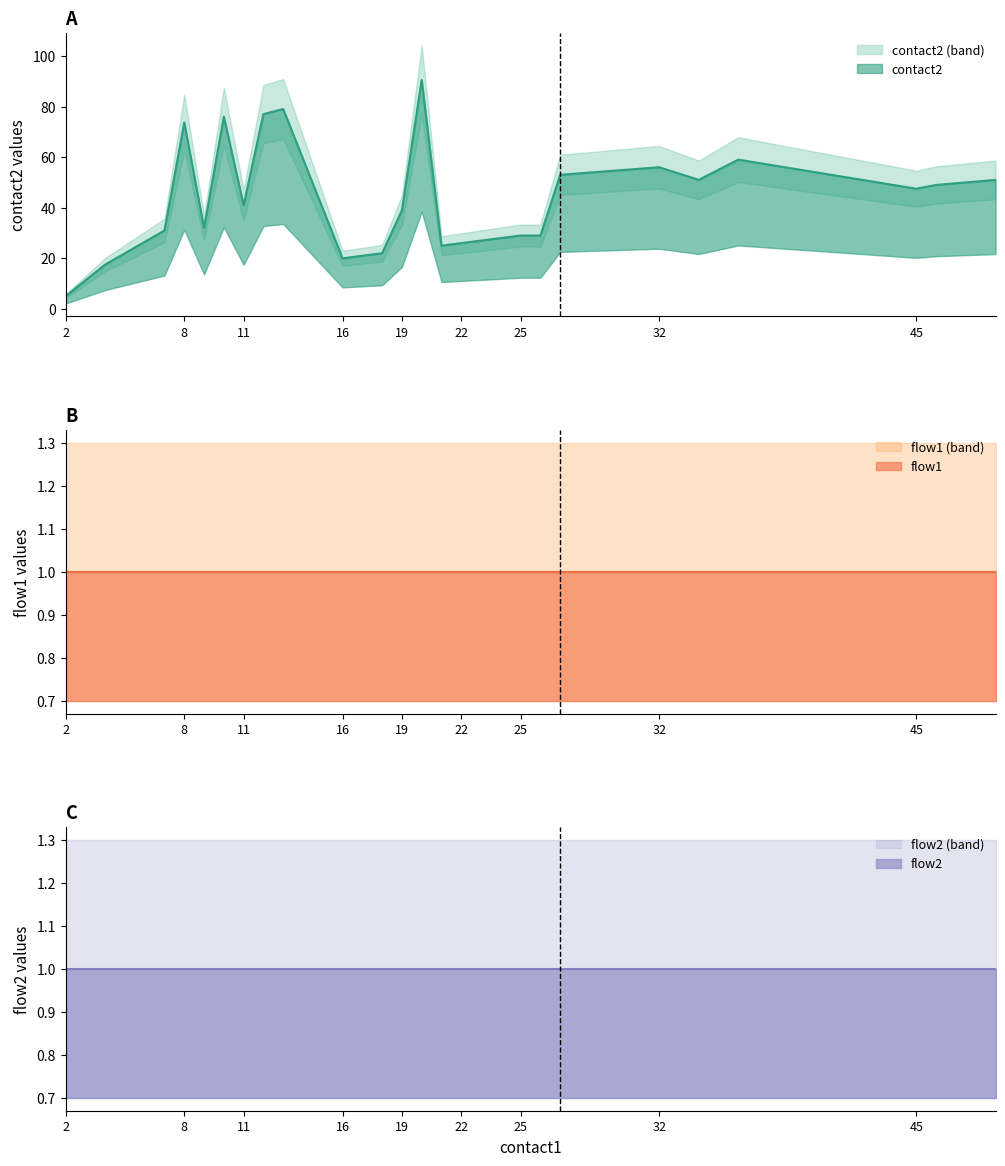

What is the value of the flow2 point at the 39th from the left?

1